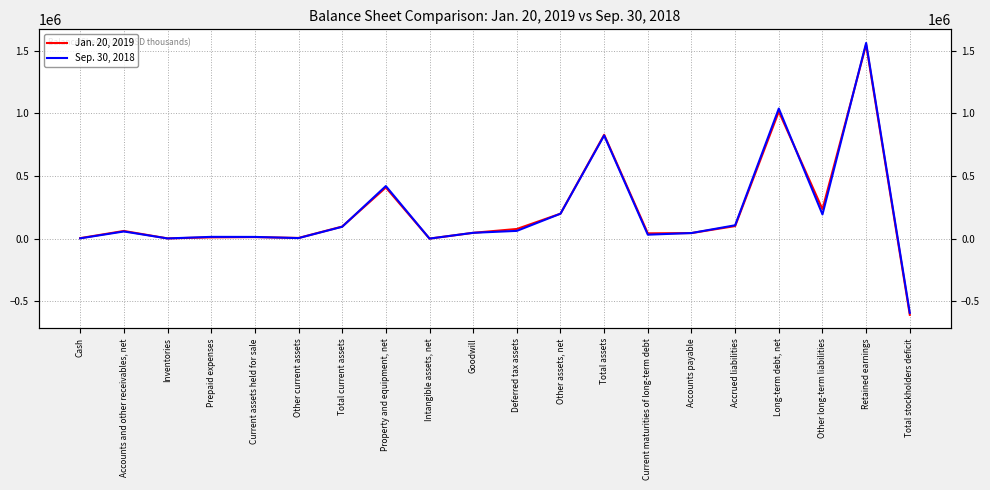

Which series has the largest total across all categories?

Jan. 20, 2019